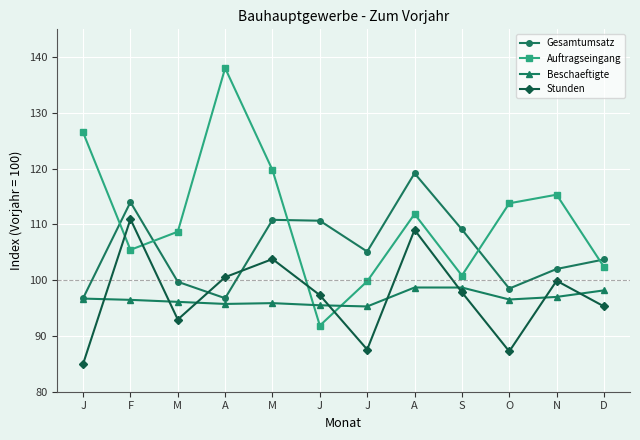

How many lines are shown in the chart?

4